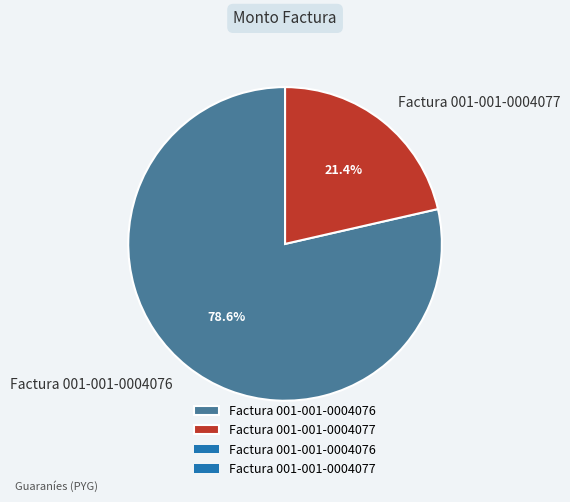

To the nearest percent, what is the difference between the Factura 001-001-0004076 and Factura 001-001-0004077 slice percentages?

57%